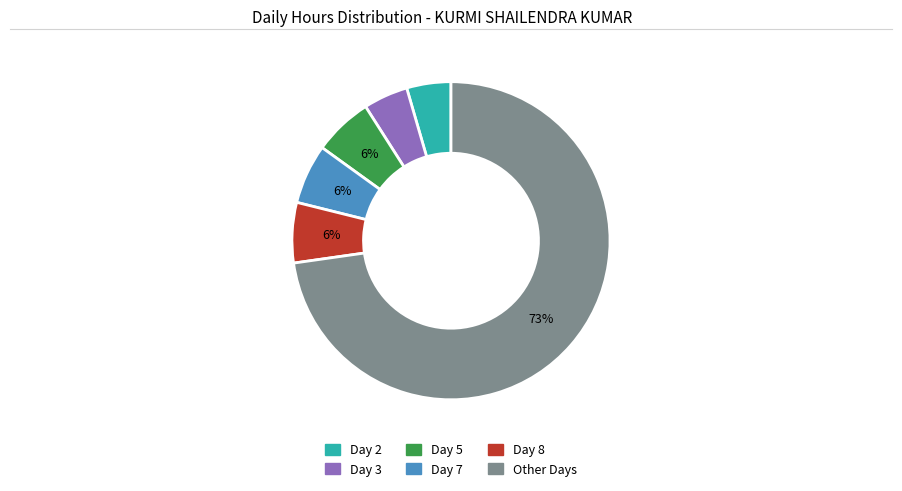

To the nearest percent, what portion does Day 3 represent?

5%